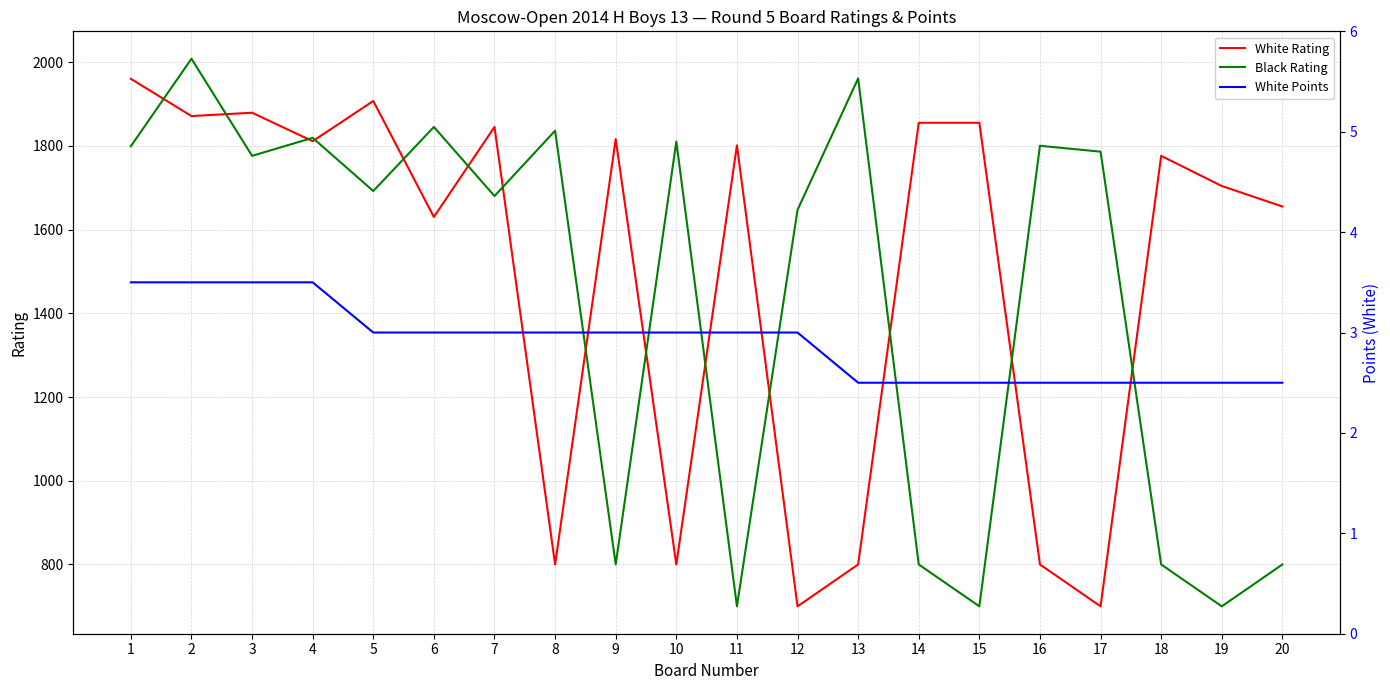

What value does the Black Rating series have at 9?

800